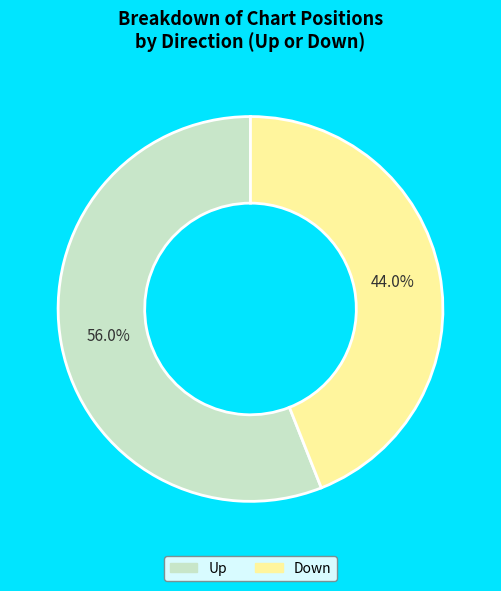

How many segments does this pie chart have?

2